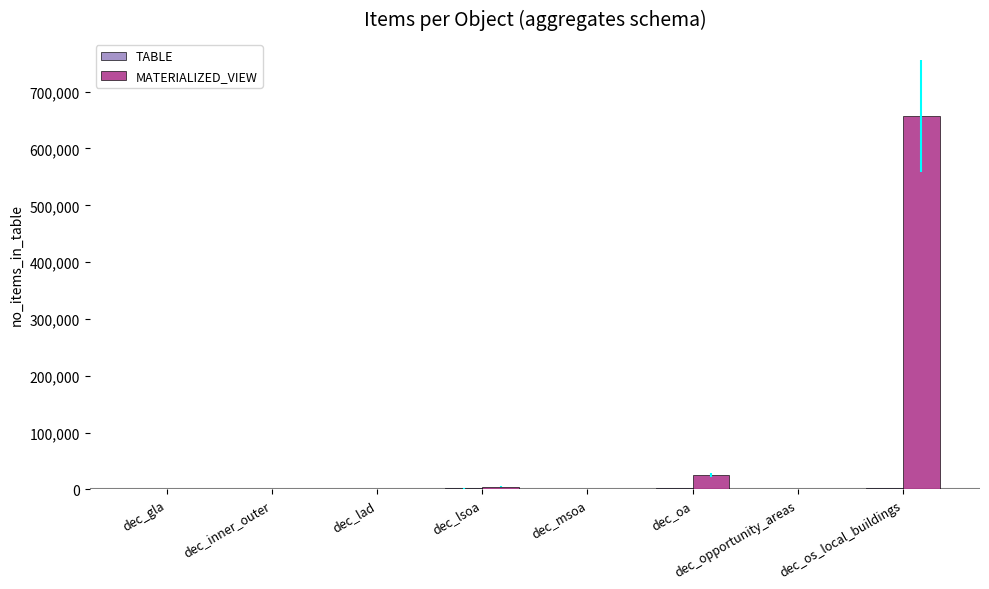

Which category has the highest value in the MATERIALIZED_VIEW series?

dec_os_local_buildings